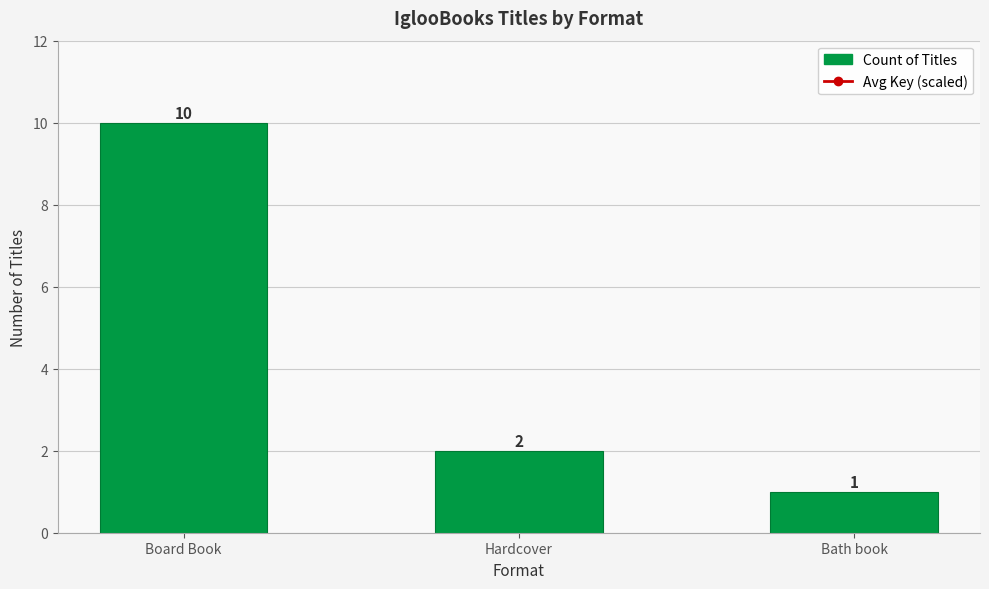

What is the maximum value for Count of Titles?

10.0